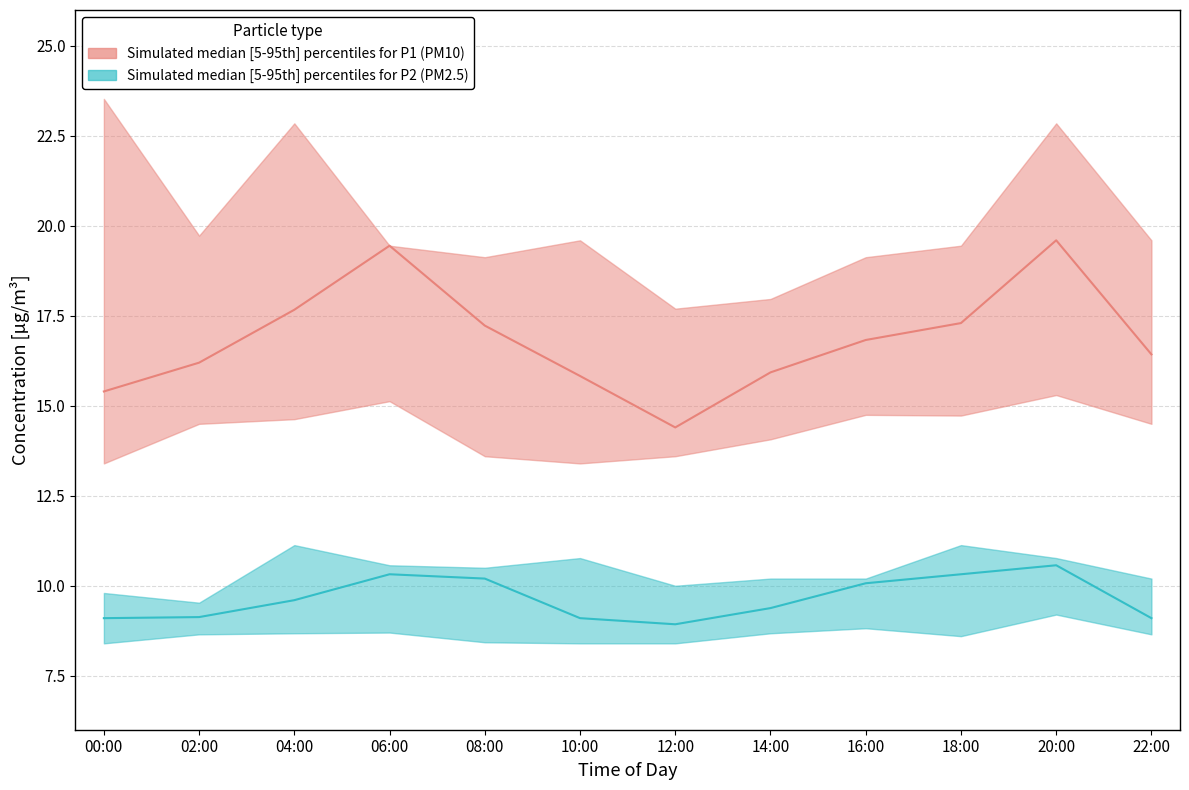

What is the label of the 1st point from the right?

22:00